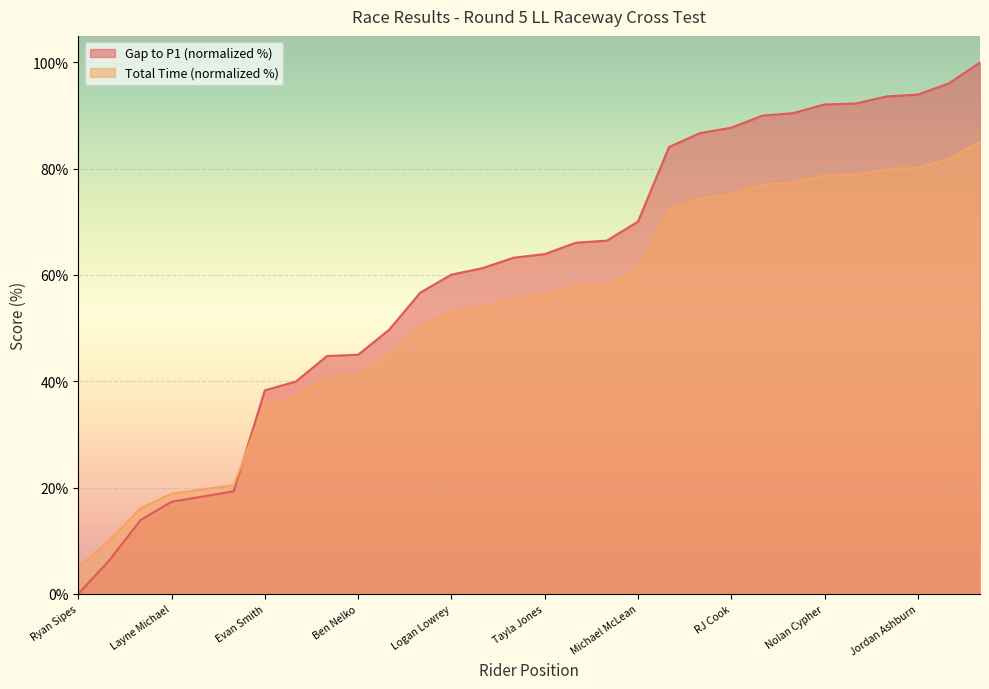

Reading right to left, list all the values displayed in this chart.

Gap to P1: Michael Encalada=100.0	James King=96.1	Jordan Ashburn=93.9	Devan Byer=93.6	Jarrett Mohn=92.3	Nolan Cypher=92.1	Sam Forrester=90.5	JEFF MELIK=90.0	RJ Cook=87.7	Alex Witkowski=86.7	Ryder LeBlond=84.1	Michael McLean=70.0	Luke Ross=66.5	Mackenzie Tricker=66.1	Tayla Jones=63.9	Conner Smith=63.3	Ryder Lafferty=61.3	Logan Lowrey=60.1	Braxton McGee=56.7	Mason Atherton=49.7	Ben Nelko=45.0	Billy Schlag=44.8	liam draper=40.0	Evan Smith=38.3	Grant Baylor=19.3	BROC HEPLER=18.3	Layne Michael=17.3	Steward Baylor=13.9	Joshua Strang=6.3	Ryan Sipes=0.0
Total Time: Michael Encalada=85.0	James King=81.8	Jordan Ashburn=80.2	Devan Byer=79.9	Jarrett Mohn=78.8	Nolan Cypher=78.7	Sam Forrester=77.4	JEFF MELIK=77.0	RJ Cook=75.2	Alex Witkowski=74.4	Ryder LeBlond=72.3	Michael McLean=61.0	Luke Ross=58.2	Mackenzie Tricker=57.9	Tayla Jones=56.1	Conner Smith=55.6	Ryder Lafferty=54.0	Logan Lowrey=53.1	Braxton McGee=50.3	Mason Atherton=44.8	Ben Nelko=41.0	Billy Schlag=40.8	liam draper=37.0	Evan Smith=35.6	Grant Baylor=20.4	BROC HEPLER=19.6	Layne Michael=18.9	Steward Baylor=16.1	Joshua Strang=10.0	Ryan Sipes=5.0